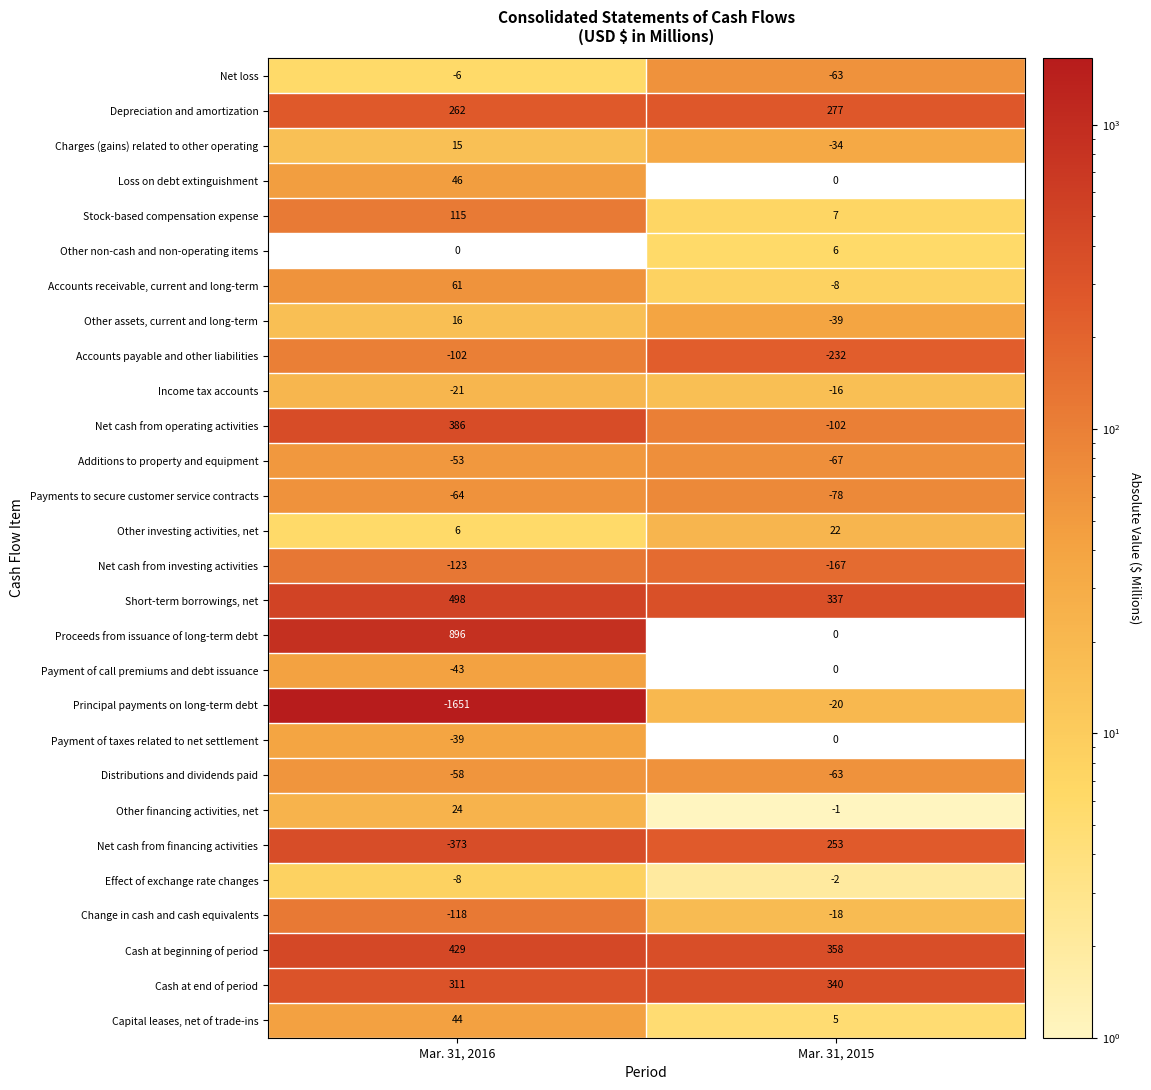

Which series has the largest total across all categories?

Proceeds from issuance of long-term debt